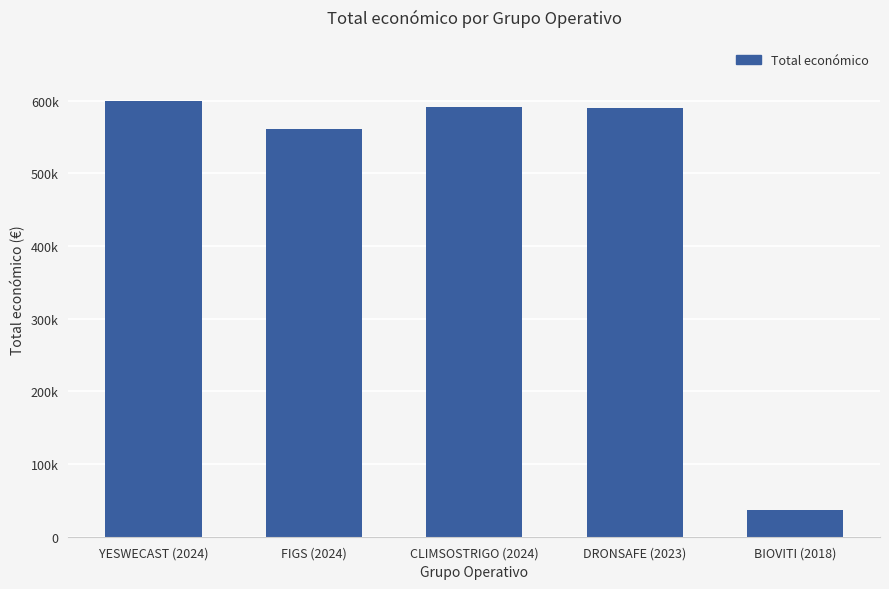

Reading left to right, extract all data points from this chart.

YESWECAST (2024)=599792	FIGS (2024)=560529	CLIMSOSTRIGO (2024)=590712	DRONSAFE (2023)=589584	BIOVITI (2018)=36647